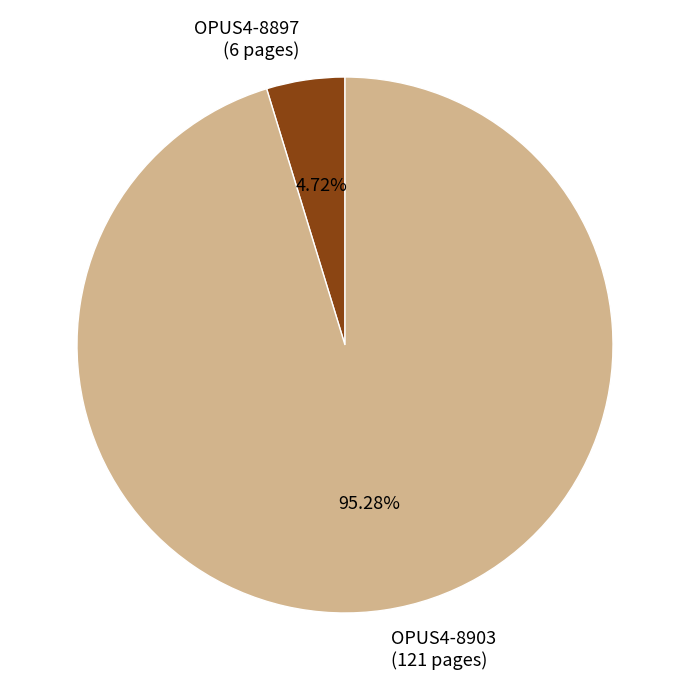

Between OPUS4-8897 and OPUS4-8903, which is larger?

OPUS4-8903